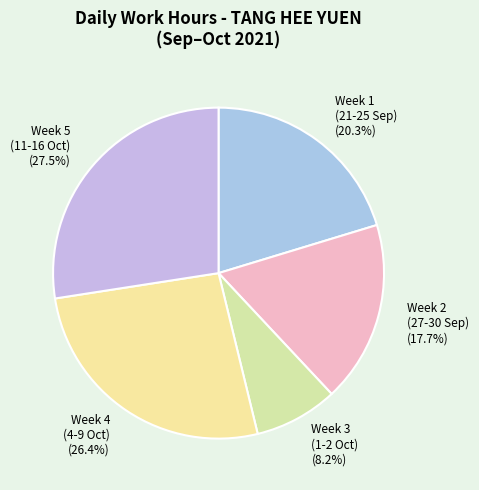

Which category has the smallest portion of the pie?

Week 3 (1-2 Oct) (8.2%)